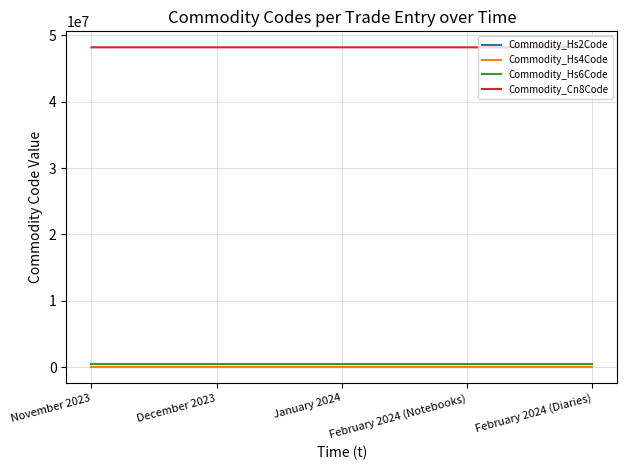

Which series has the largest total across all categories?

Commodity_Cn8Code